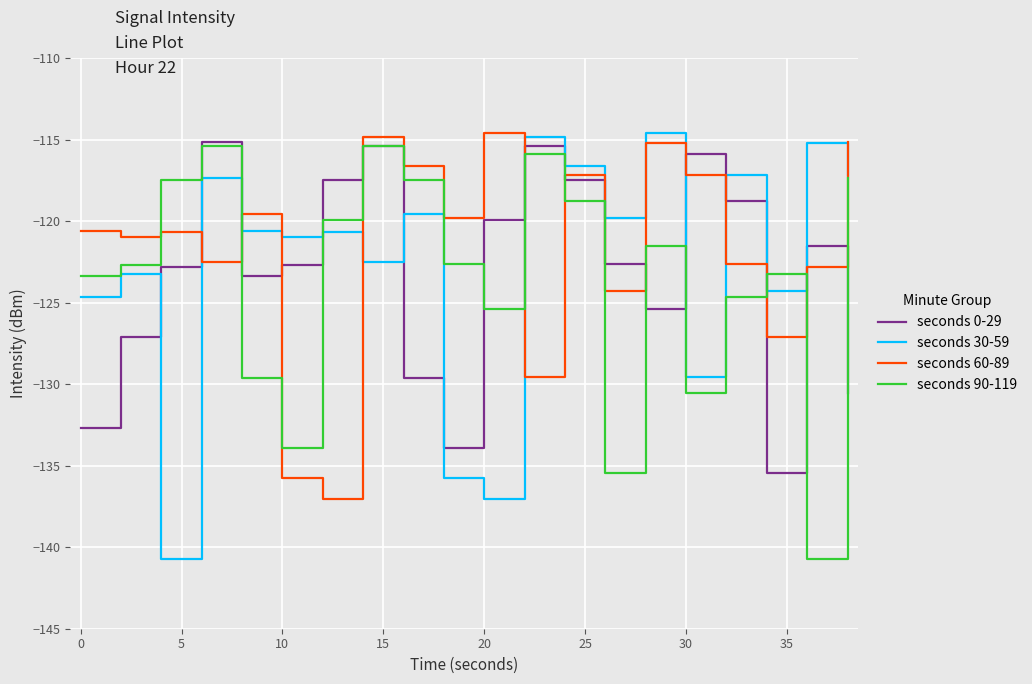

What are all the series names shown in the legend?

seconds 0-29, seconds 30-59, seconds 60-89, seconds 90-119